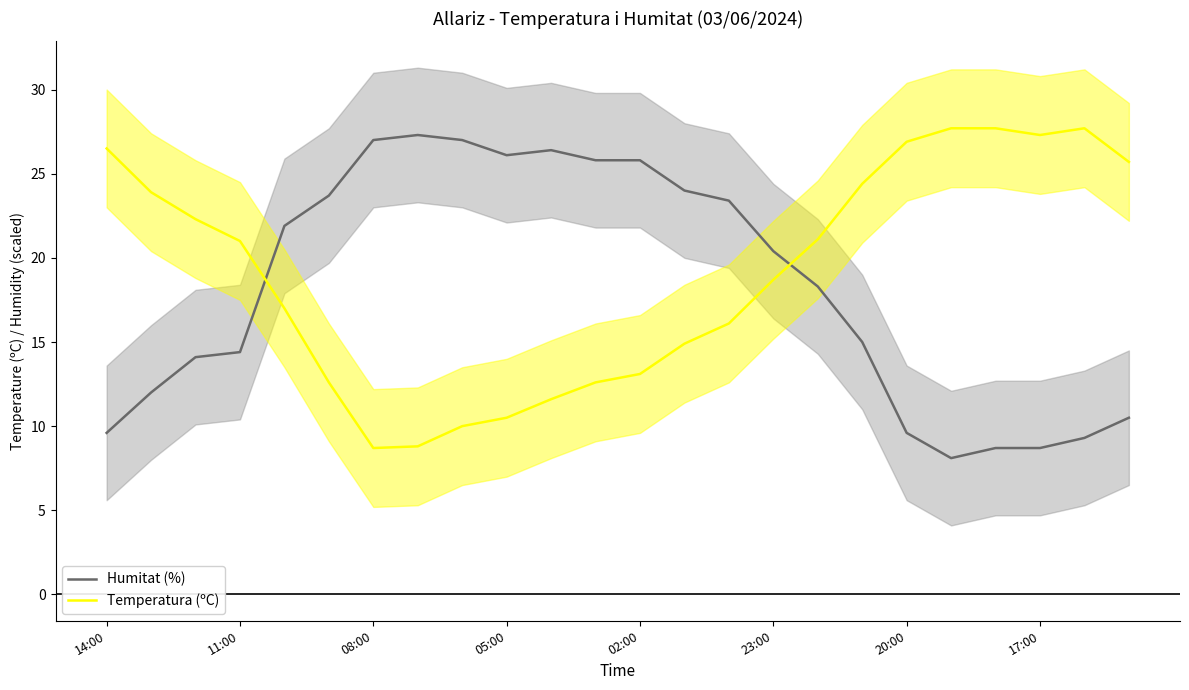

What is the difference between the second highest and minimum values in the Humitat (%) series?

18.9